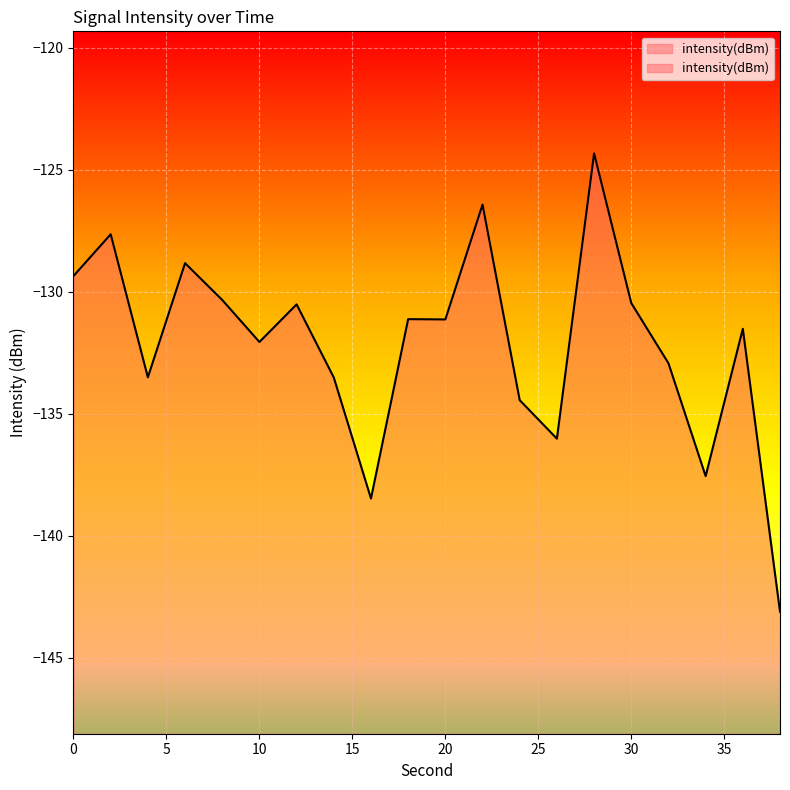

The chart shows a value of -27.0 at 2. True or false?

False